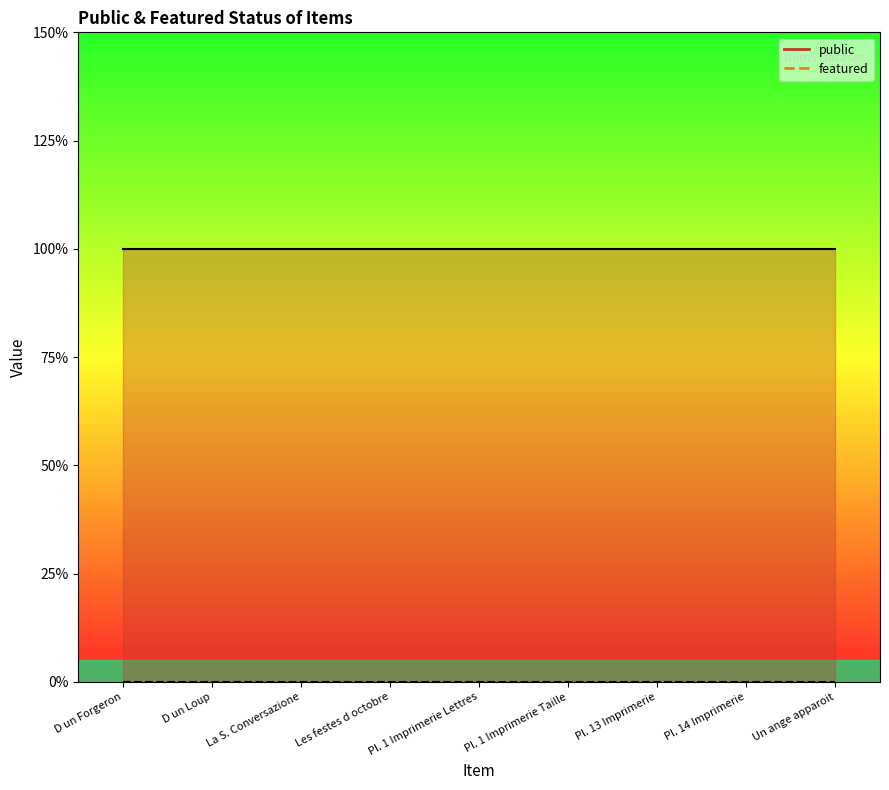

What position from the right is D un Forgeron?

9